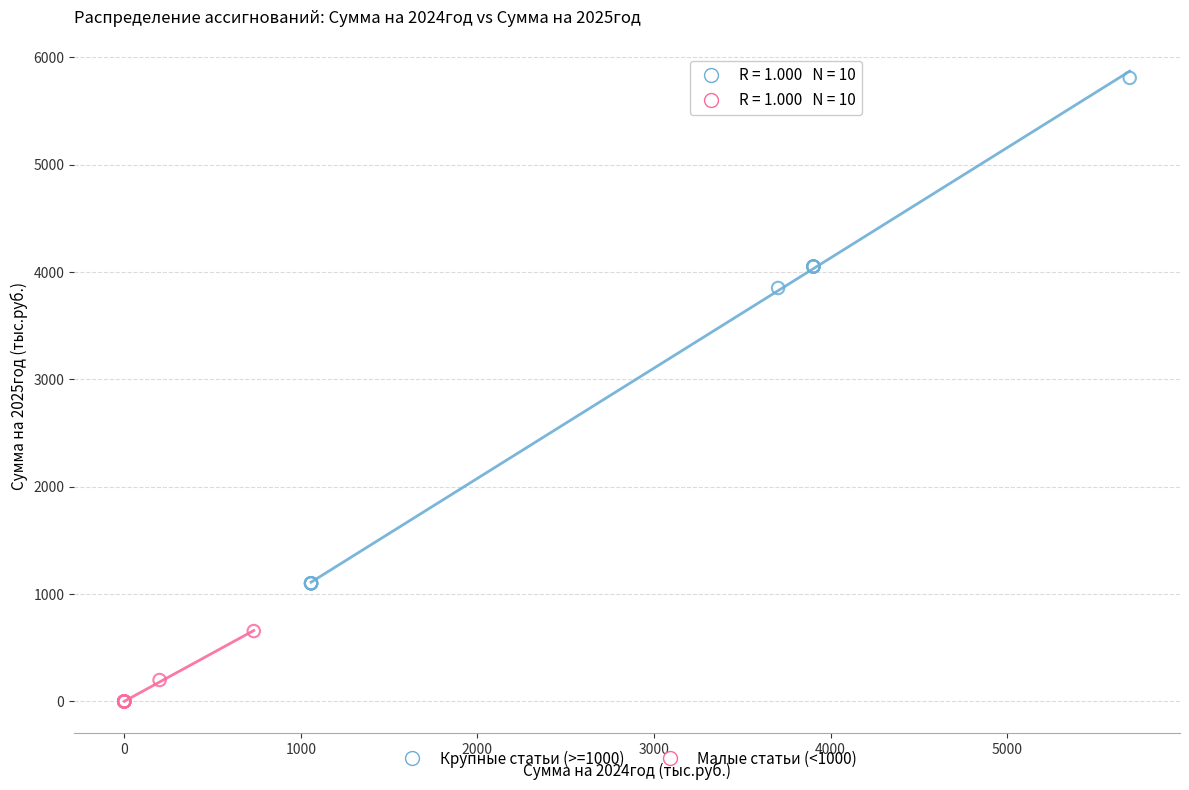

Which series reaches the minimum Y coordinate?

Малые статьи (<1000)